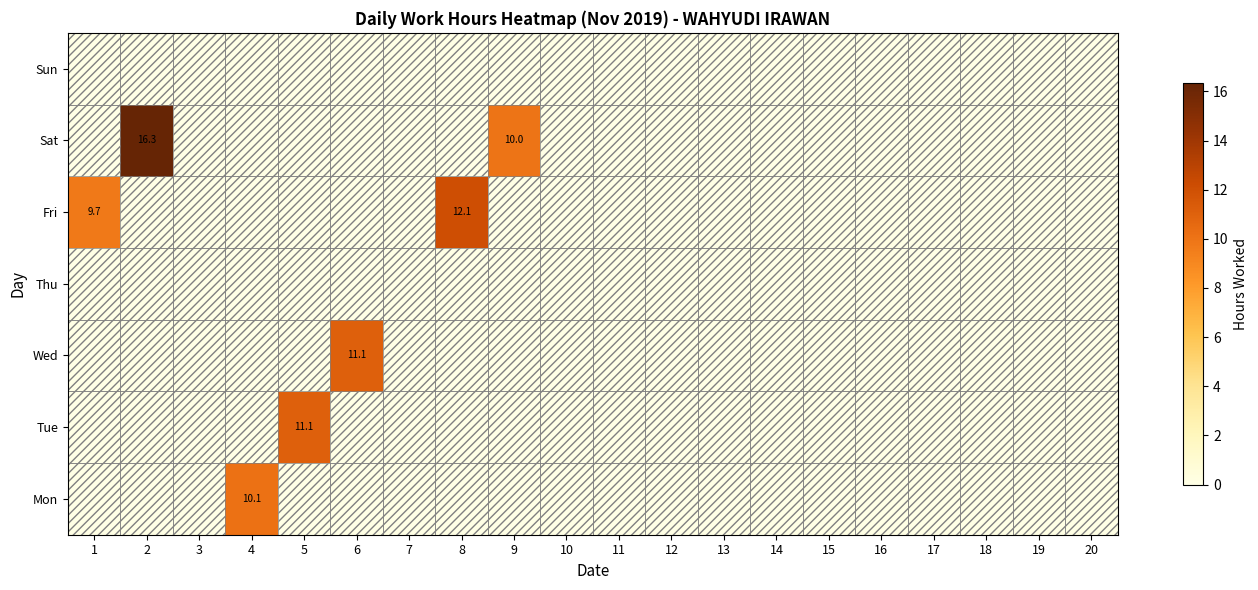

Between 16 and 3, which is larger?

16